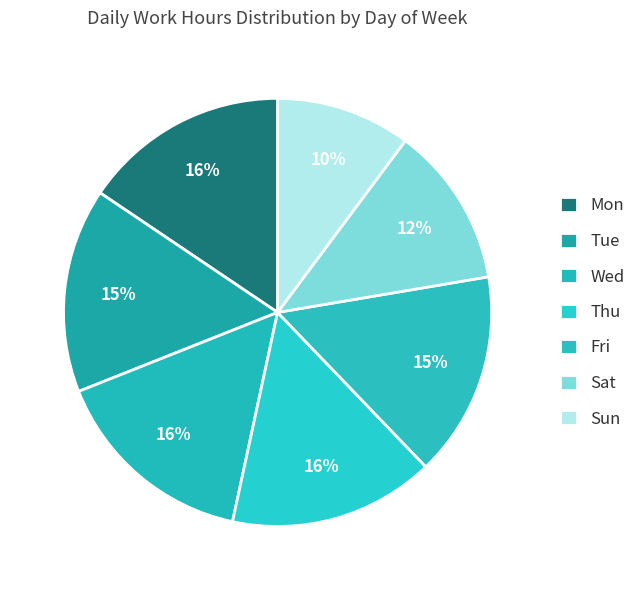

Count the number of slices in the pie.

7